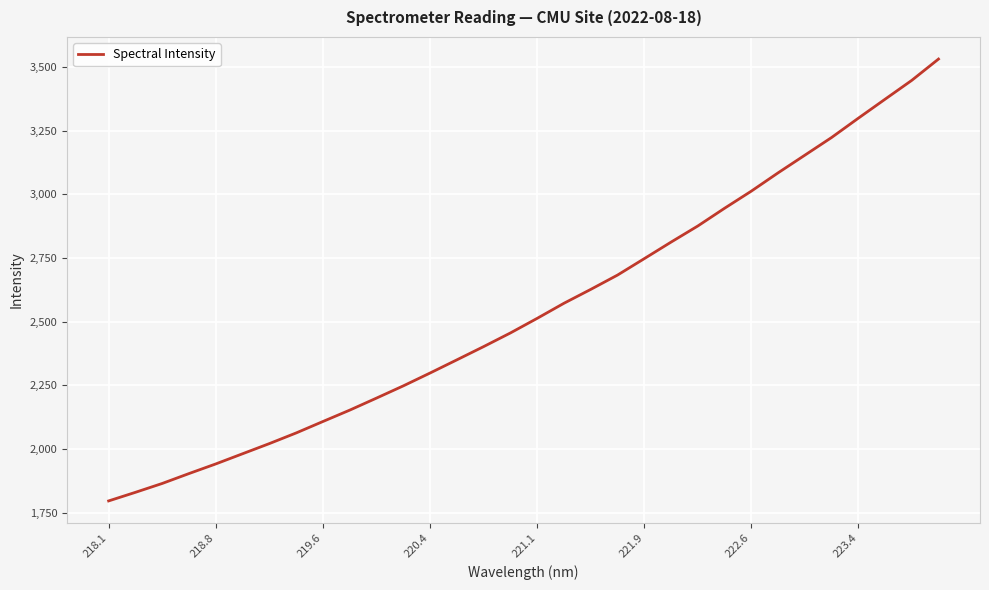

What is the maximum value shown in the chart?

3531.8